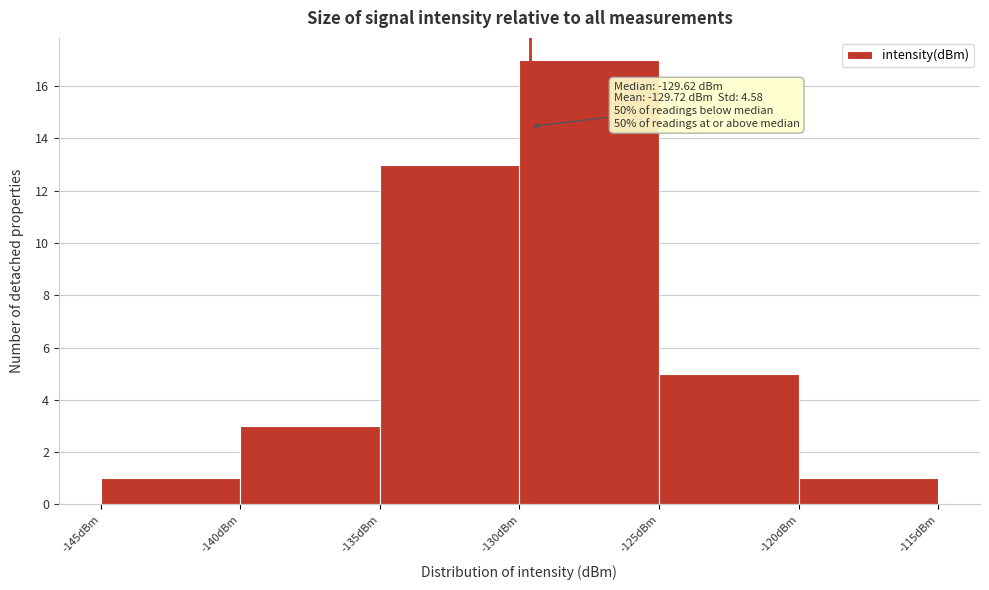

Over which range of the x-axis is the bar tallest?

-130 to -125